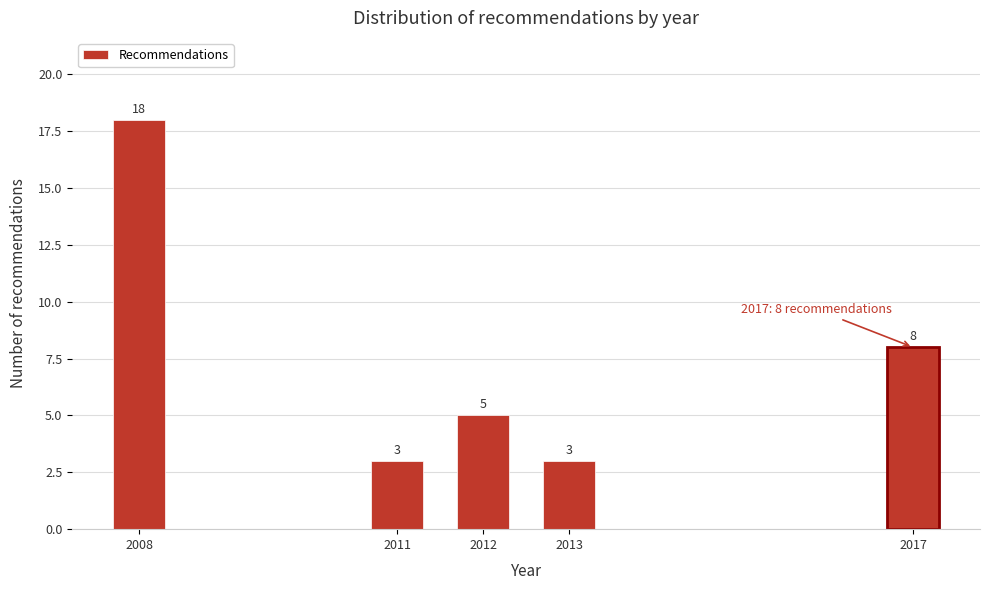

Reading left to right, transcribe all the data shown in this chart.

18	3	5	3	8